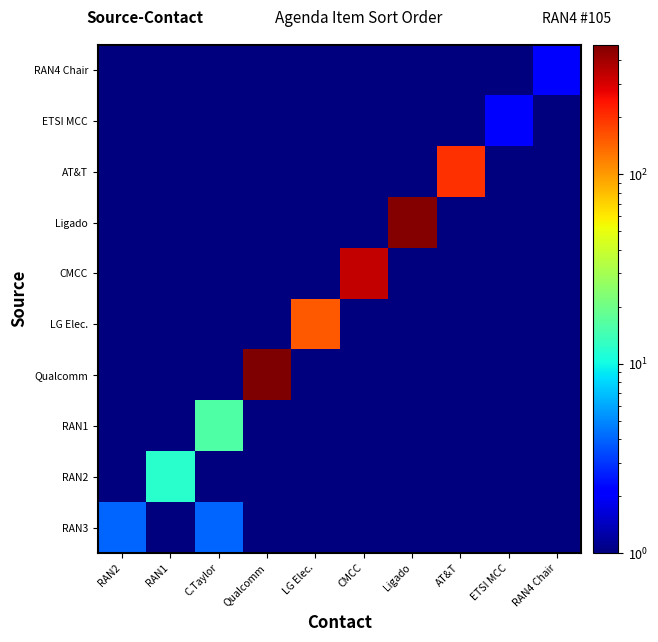

At which category is the sum across all series the highest?

Qualcomm